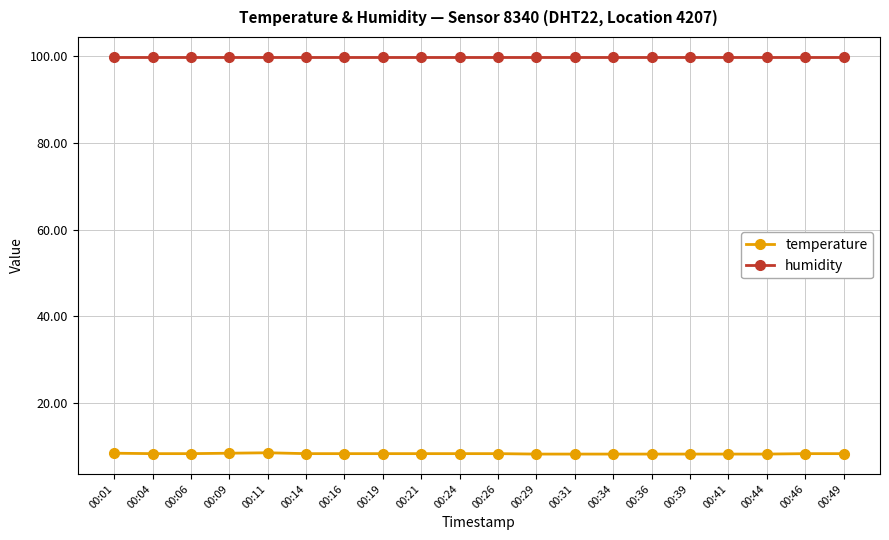

Which series has the widest spread of values?

temperature